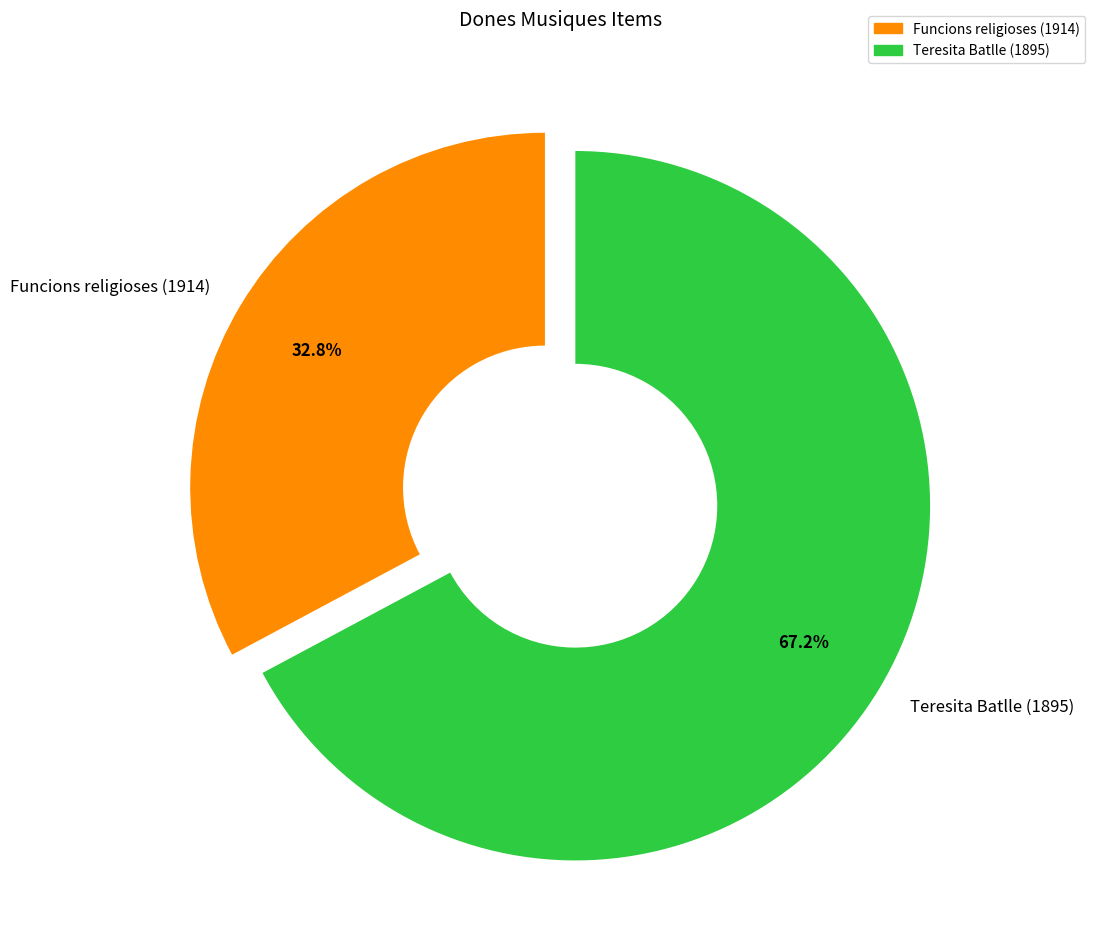

What percentage is the Funcions religioses (1914) slice, to the nearest percent?

33%